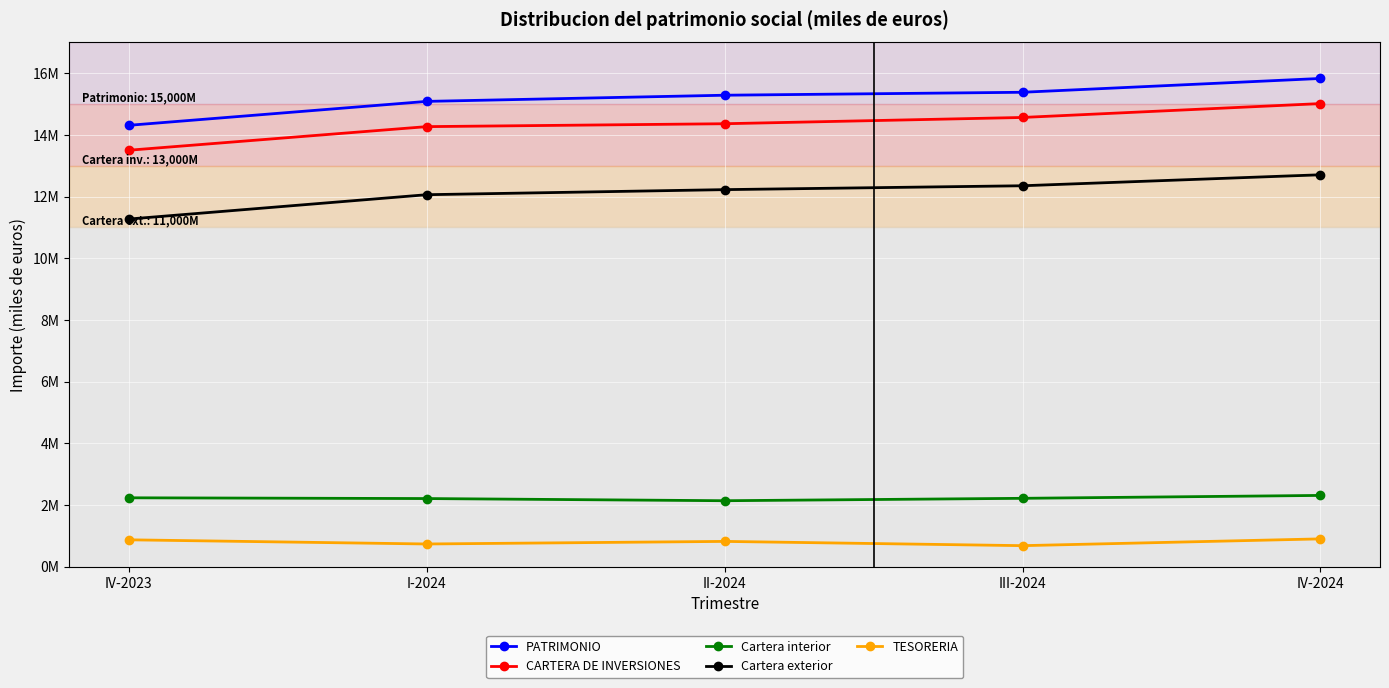

The Cartera interior series shows 2206602 at I-2024. True or false?

True